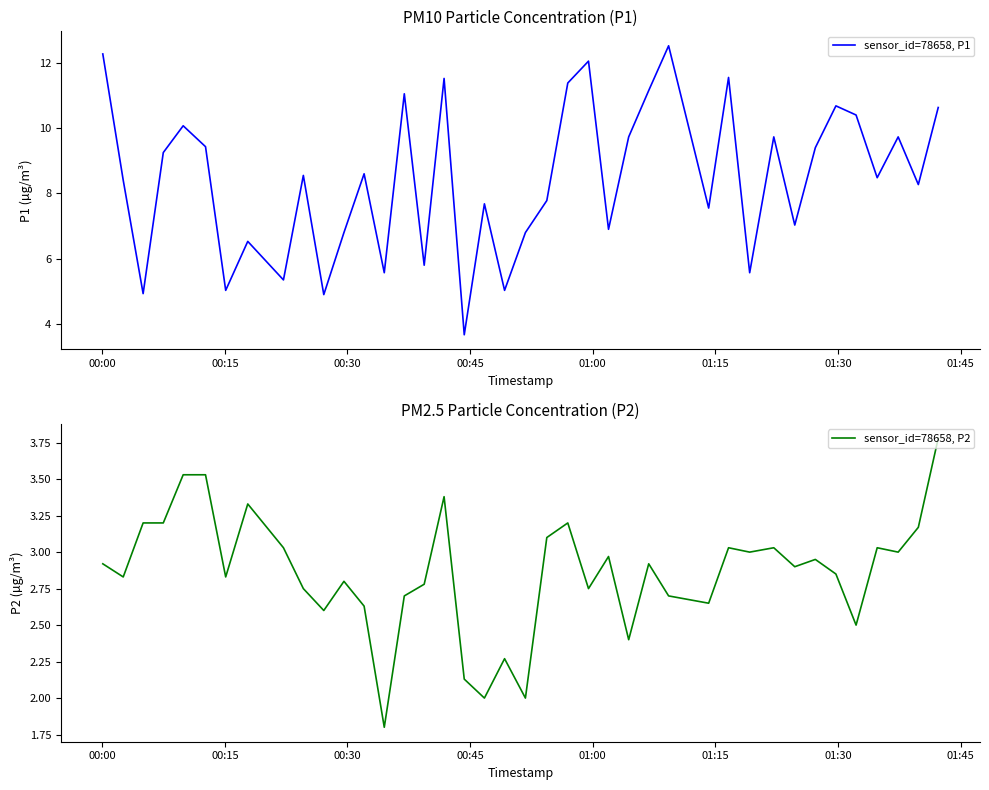

What is the minimum value for sensor_id=78658, P2?

1.8